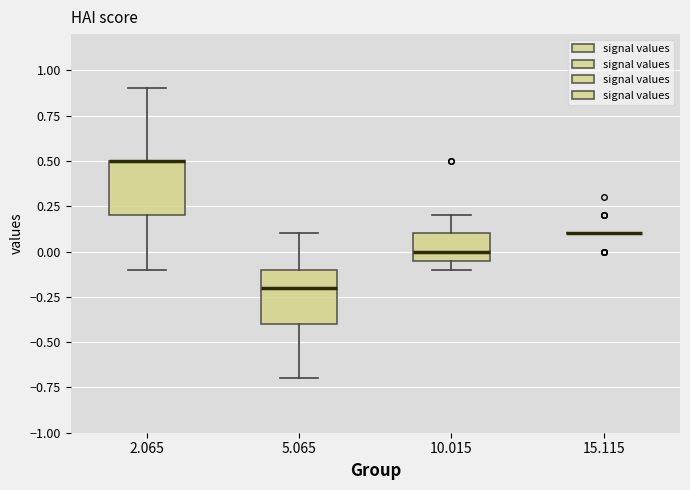

Where does the median line of the box at x = 5.065 sit on the y-axis? The values are not printed on the chart, so give them approximately, as read against the axis.

-0.20